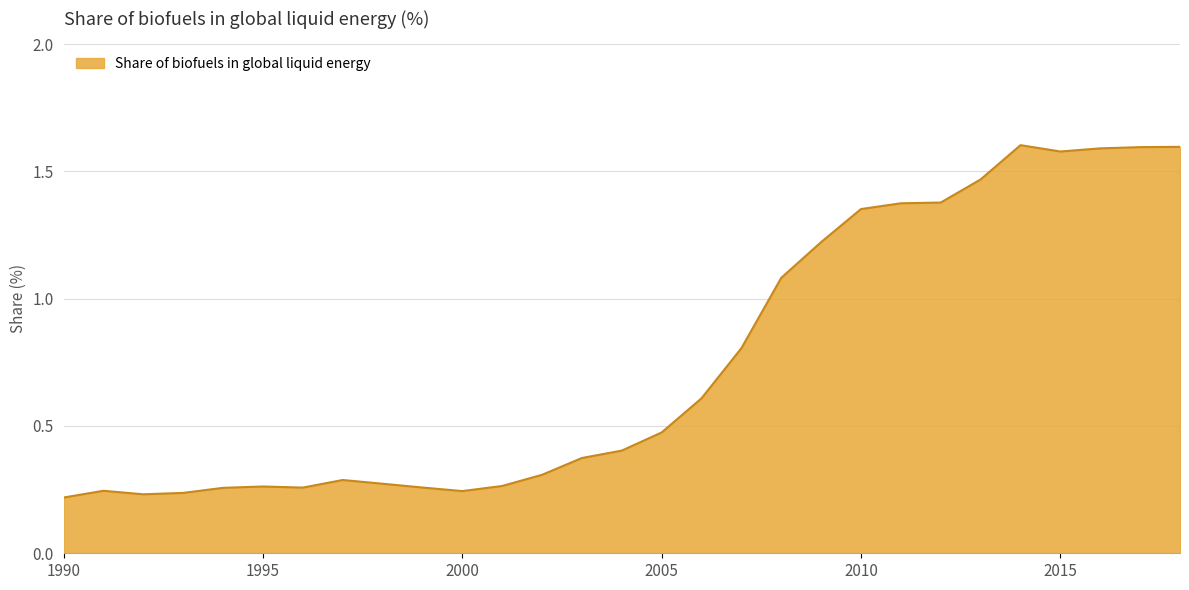

List the labels in order of value, largest first.

2014, 2018, 2017, 2016, 2015, 2013, 2012, 2011, 2010, 2009, 2008, 2007, 2006, 2005, 2004, 2003, 2002, 1997, 1998, 2001, 1995, 1999, 1996, 1994, 1991, 2000, 1993, 1992, 1990